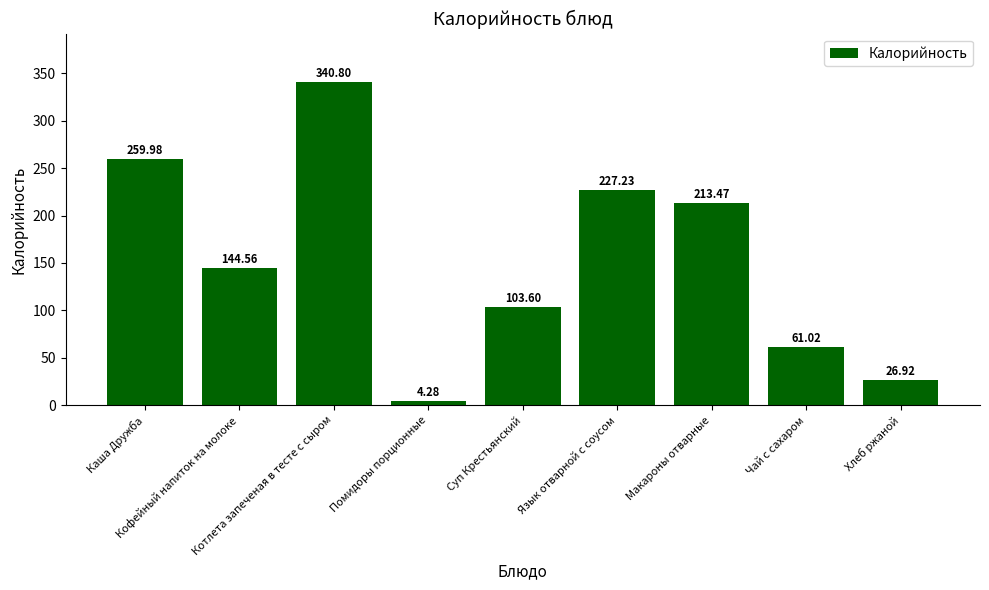

At which label is the value closest to 172?

Кофейный напиток на молоке